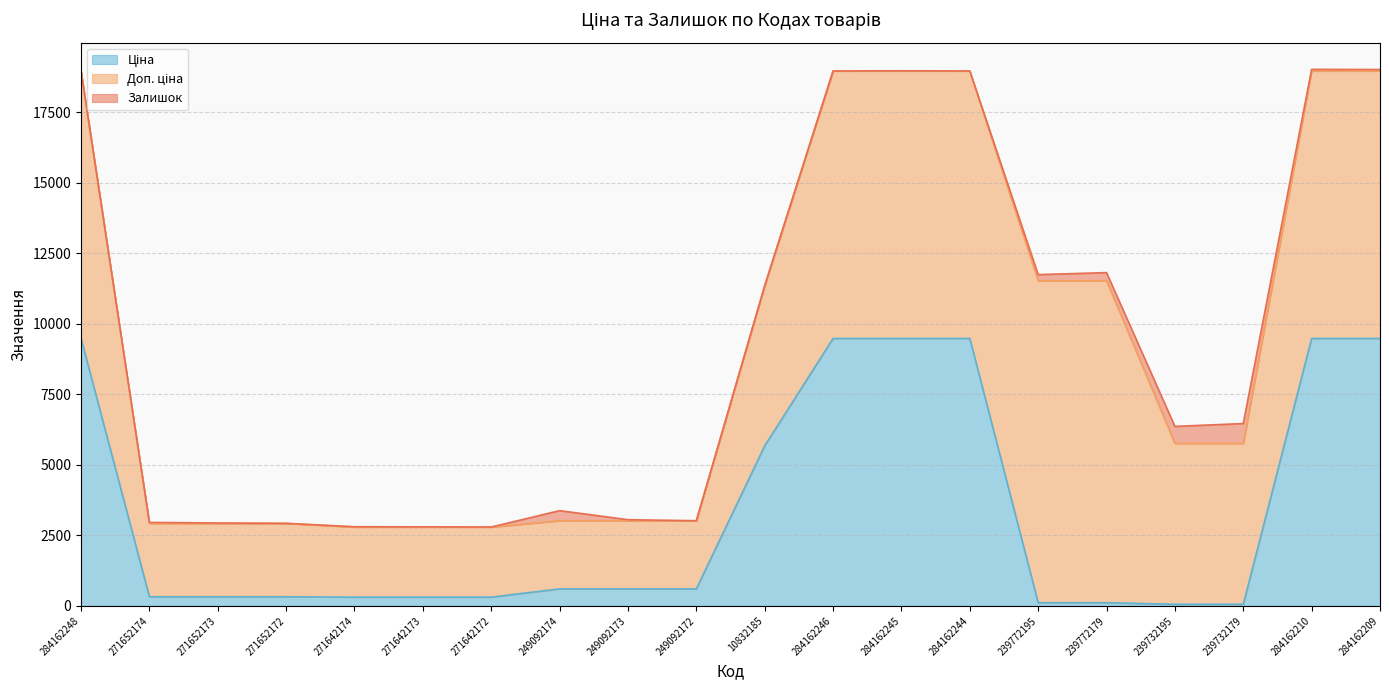

How many data points in Залишок are less than 15?

10